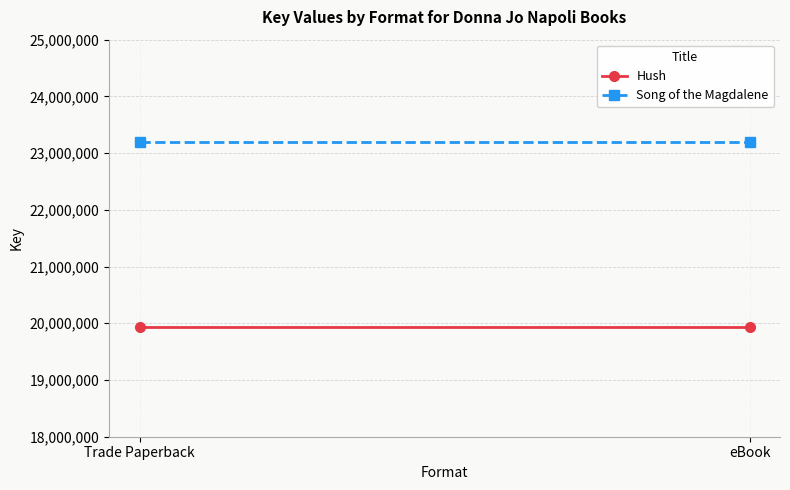

Which has a higher value, eBook or Trade Paperback?

eBook